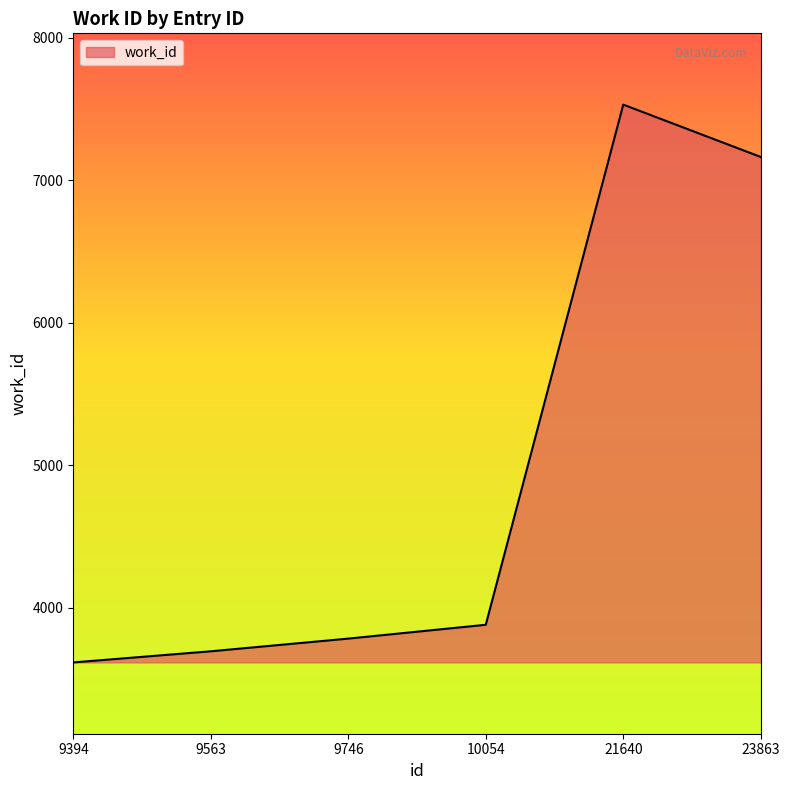

How many categories are shown in the chart?

6